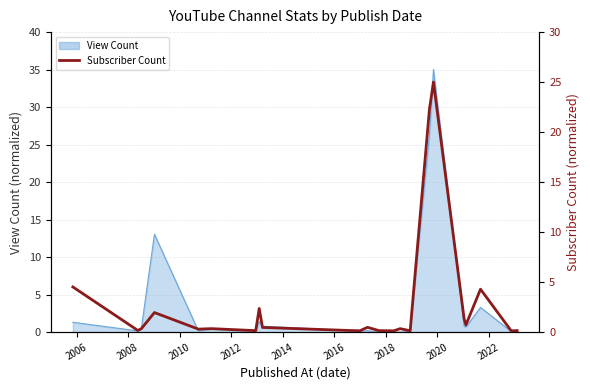

What is the smallest value displayed?

0.1